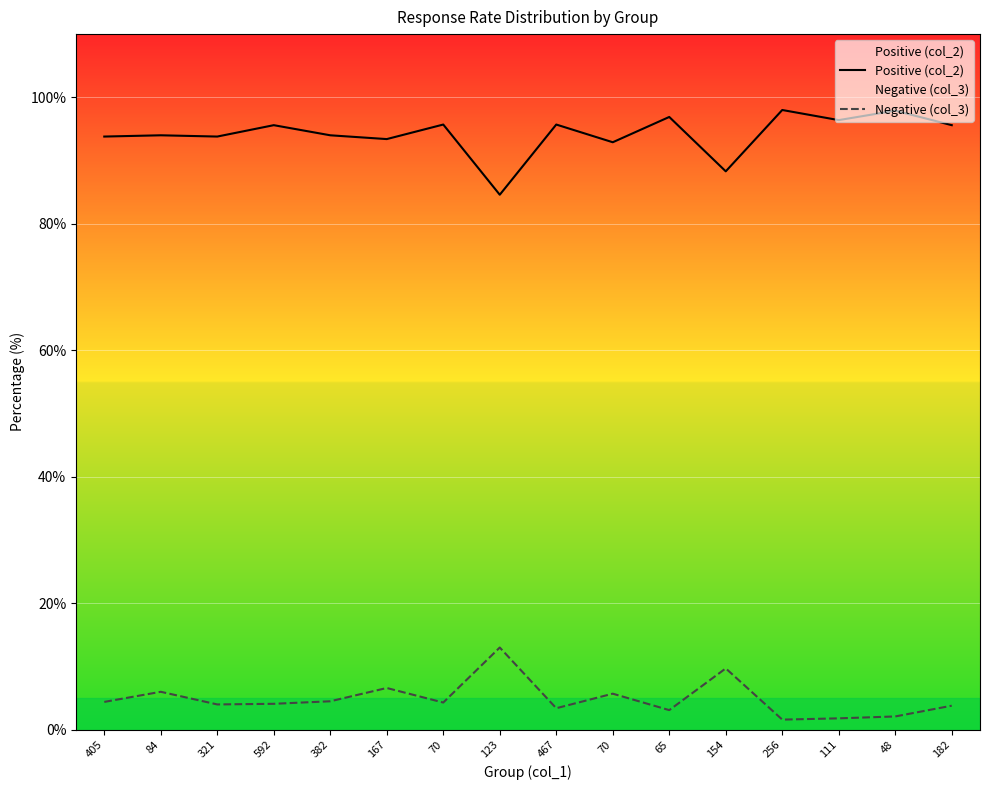

Is it true that Positive (col_2) equals 34.2 at 256?

False